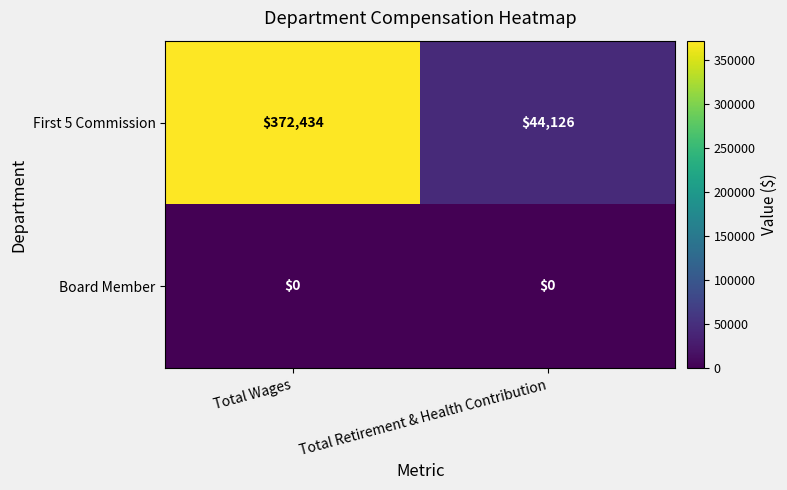

What is the total value across all series at Total Retirement & Health Contribution?

44126